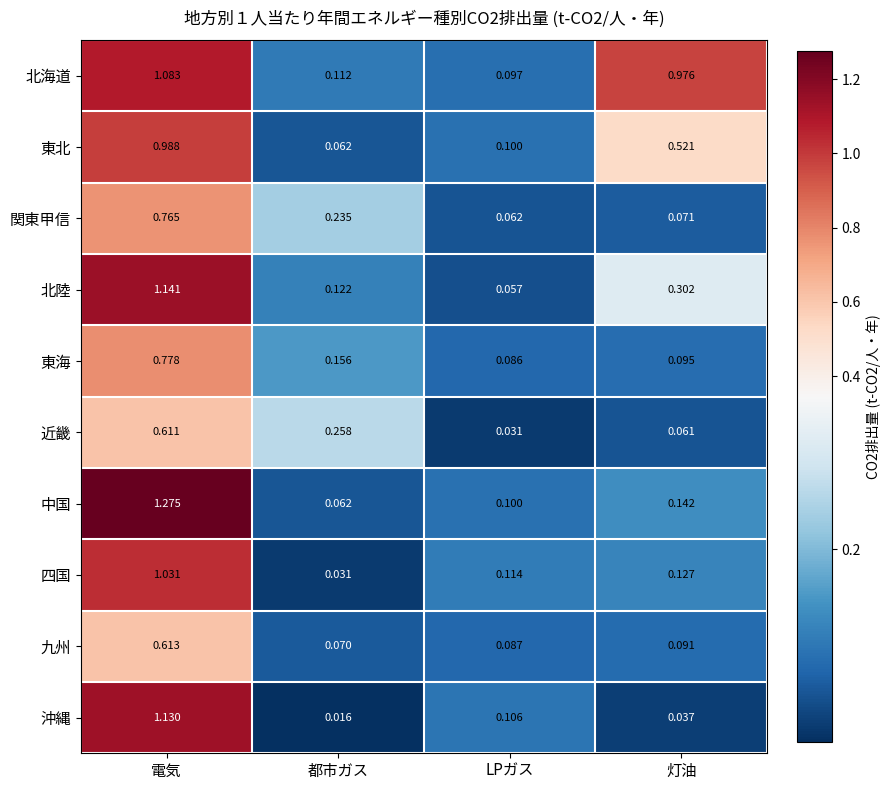

Rank the series by their maximum value, from highest to lowest.

中国, 北陸, 沖縄, 北海道, 四国, 東北, 東海, 関東甲信, 九州, 近畿